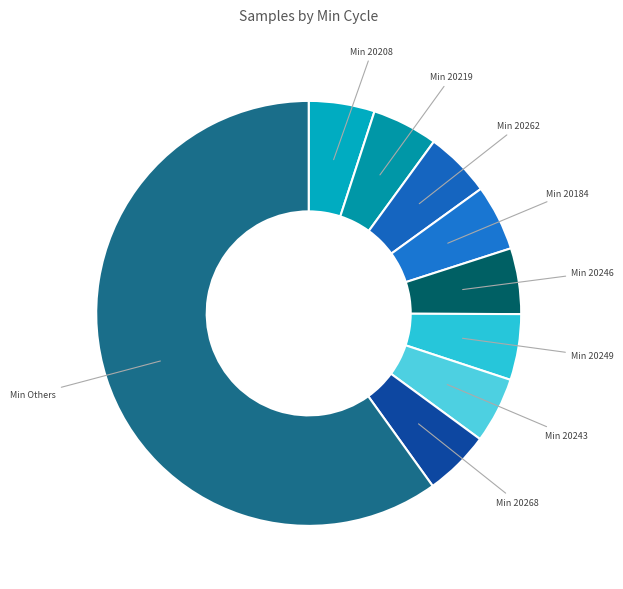

What is the largest slice in the pie chart?

Min Others